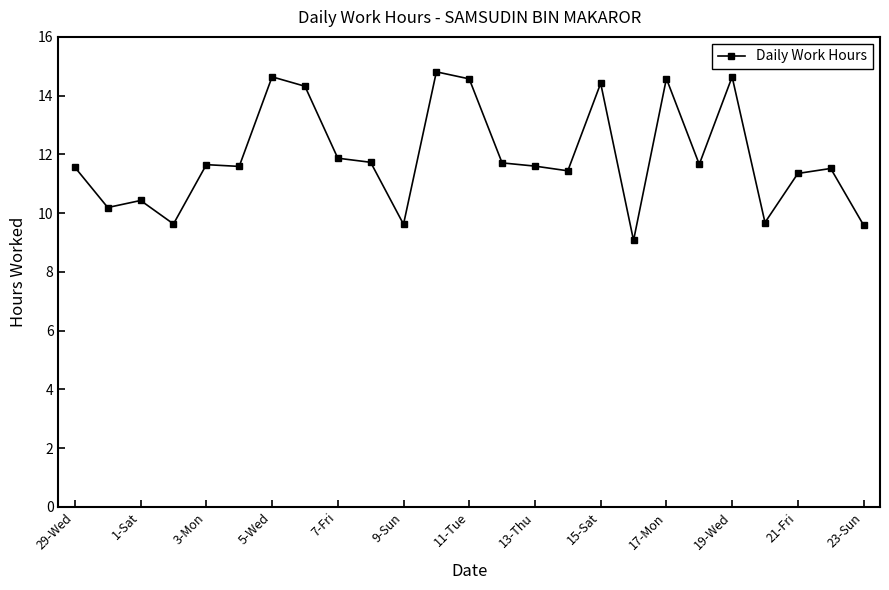

What is the value of the 11th point from the left?

9.6